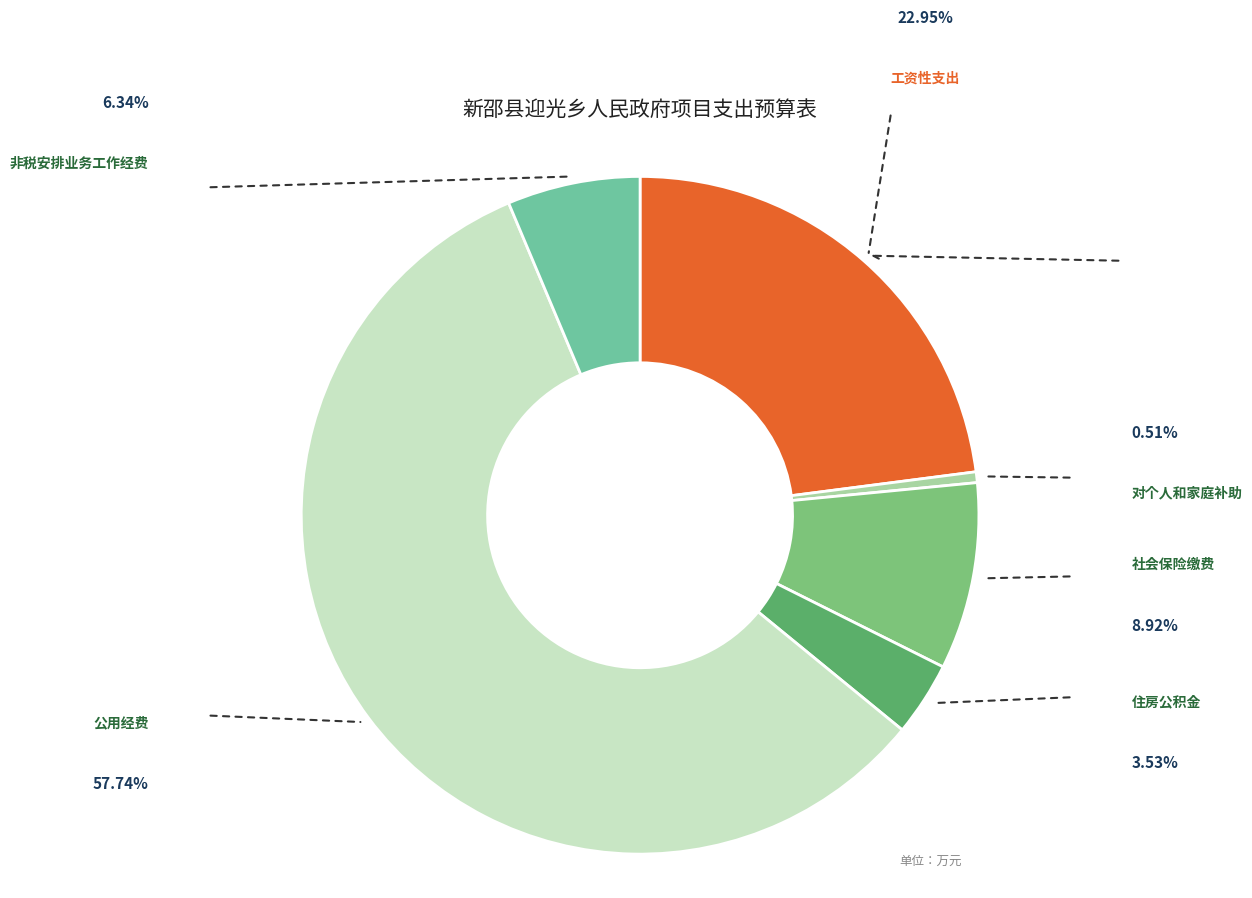

Is there a majority slice in this chart?

Yes